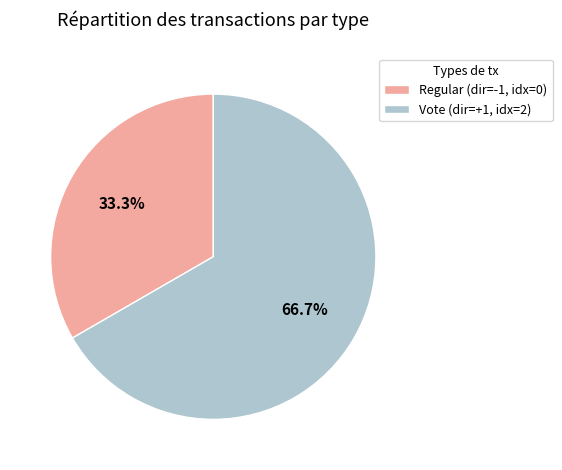

Does Regular (dir=-1, idx=0) account for over 50% of the chart?

No